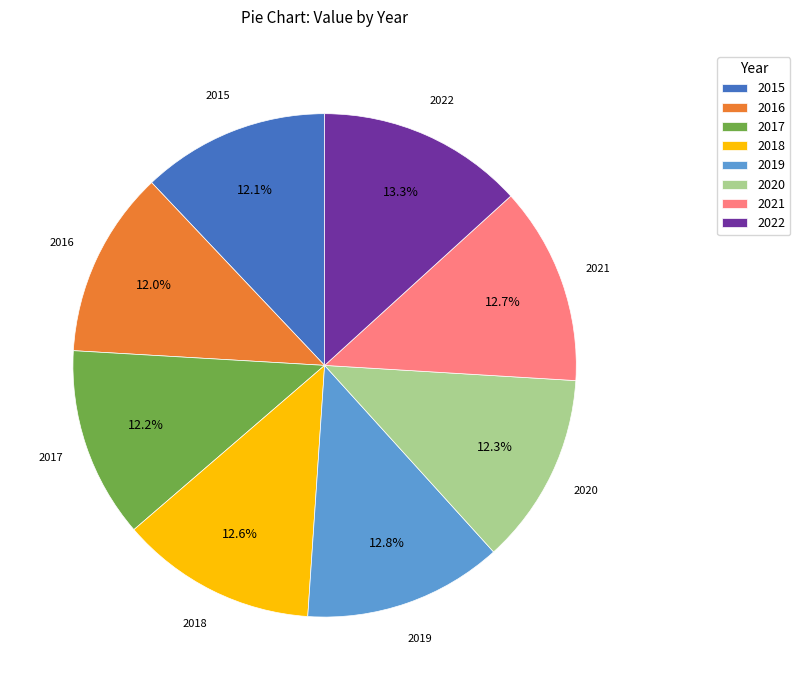

Count the number of slices in the pie.

8